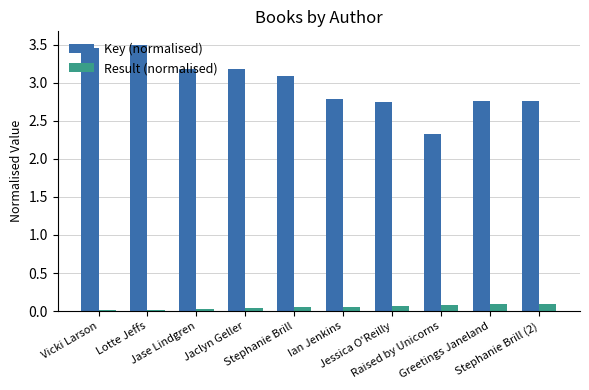

What is the average value of the Key (normalised) series?

3.0